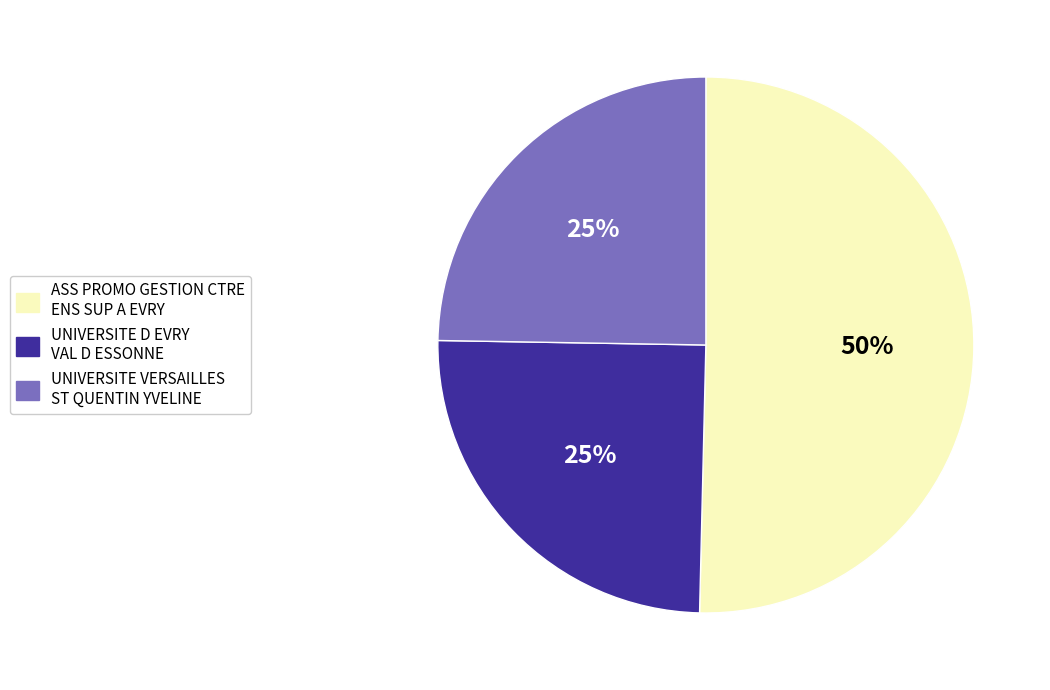

True or false: UNIVERSITE VERSAILLES ST QUENTIN YVELINE accounts for 25% of the total.

True